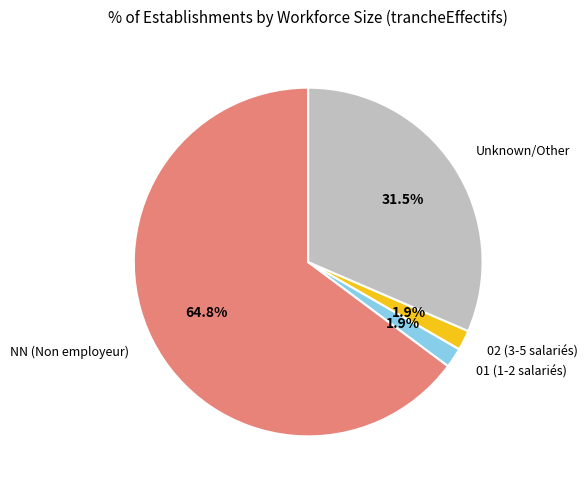

Which has a higher value, Unknown/Other or NN (Non employeur)?

NN (Non employeur)